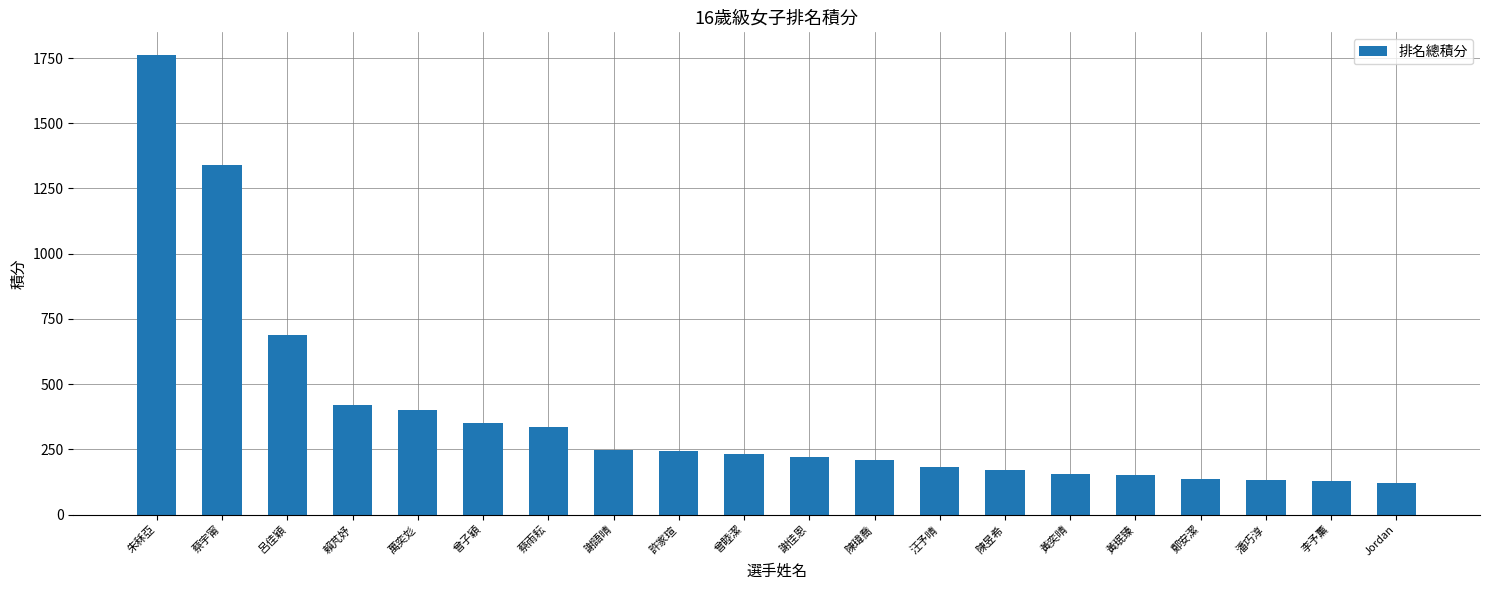

The chart shows a value of 208.9 at 黃珉臻. True or false?

False